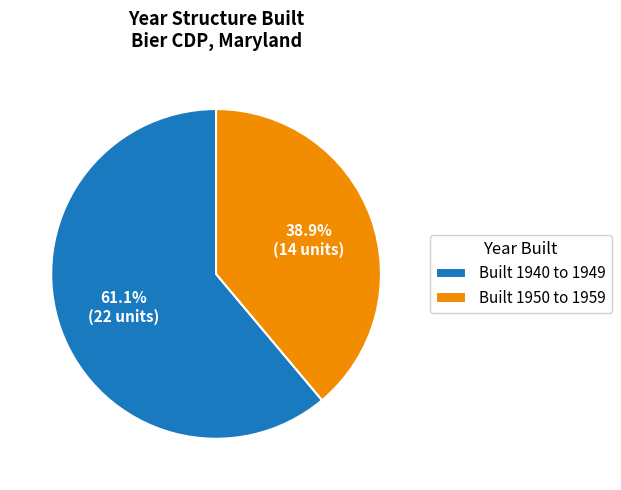

How many slices are in this pie chart?

2